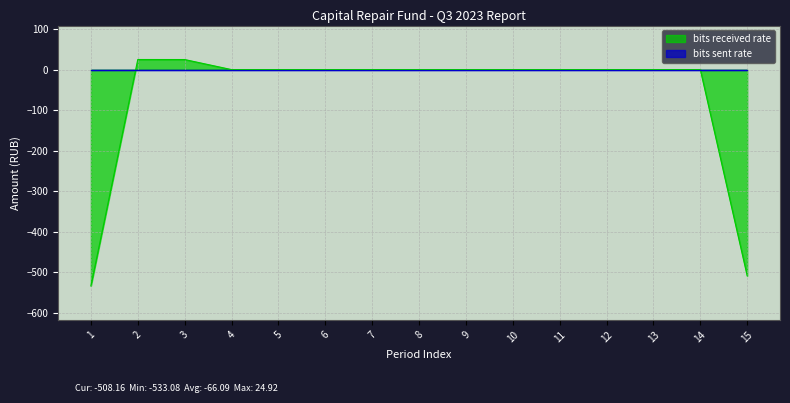

Rank the categories by value from highest to lowest.

2, 3, 4, 5, 6, 7, 8, 9, 10, 11, 12, 13, 14, 15, 1